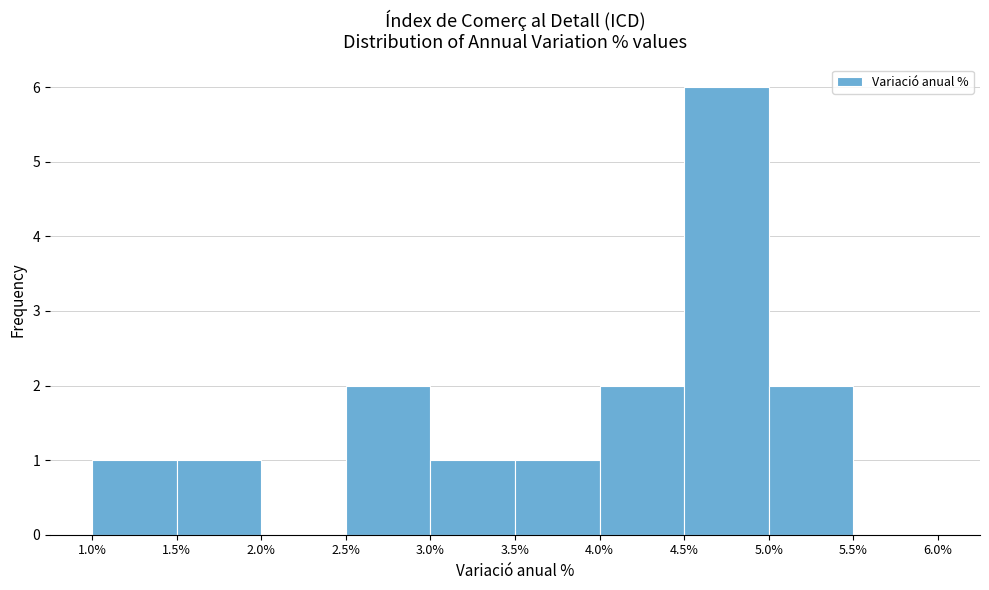

Reading left to right, list every bar in this chart as the range it spans on the x-axis followed by its height. The values are not printed on the chart, so give them approximately, as read against the axis.

1.0% to 1.5%: 1
1.5% to 2.0%: 1
2.0% to 2.5%: 0
2.5% to 3.0%: 2
3.0% to 3.5%: 1
3.5% to 4.0%: 1
4.0% to 4.5%: 2
4.5% to 5.0%: 6
5.0% to 5.5%: 2
5.5% to 6.0%: 0